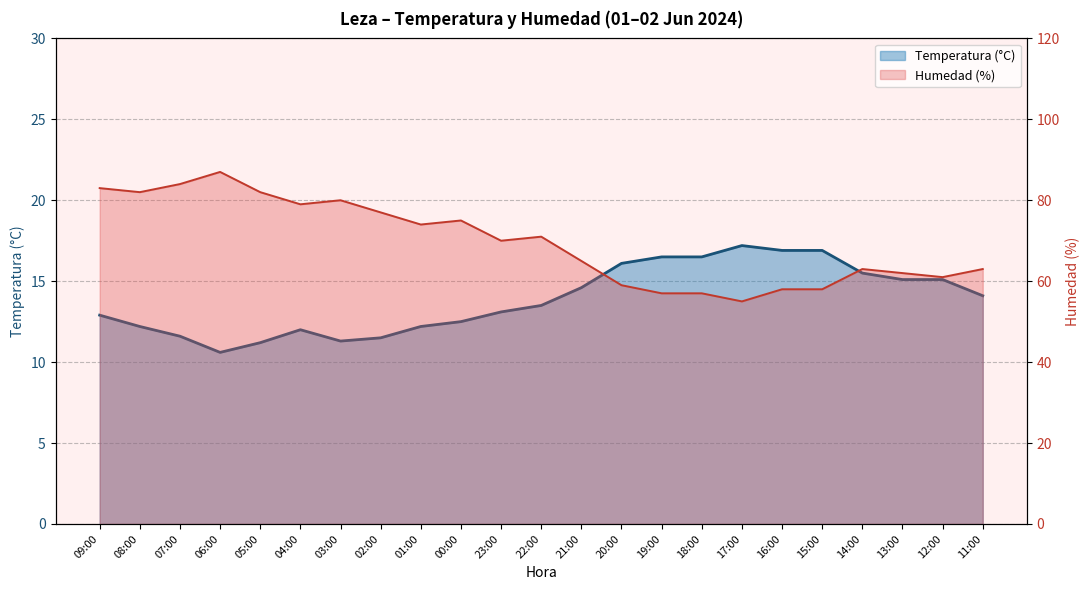

Where does the Temperatura (°C) series first go above 13?

23:00